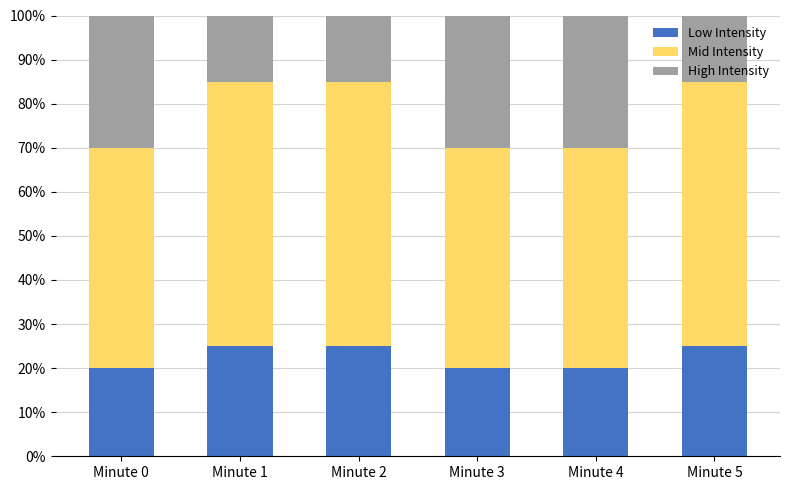

Are the bars horizontal?

No